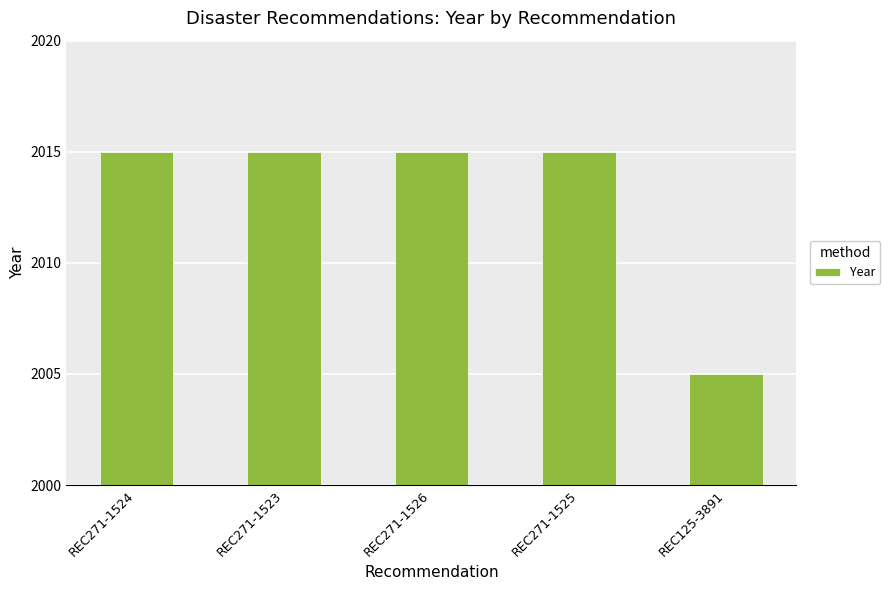

Does the chart contain stacked bars?

No